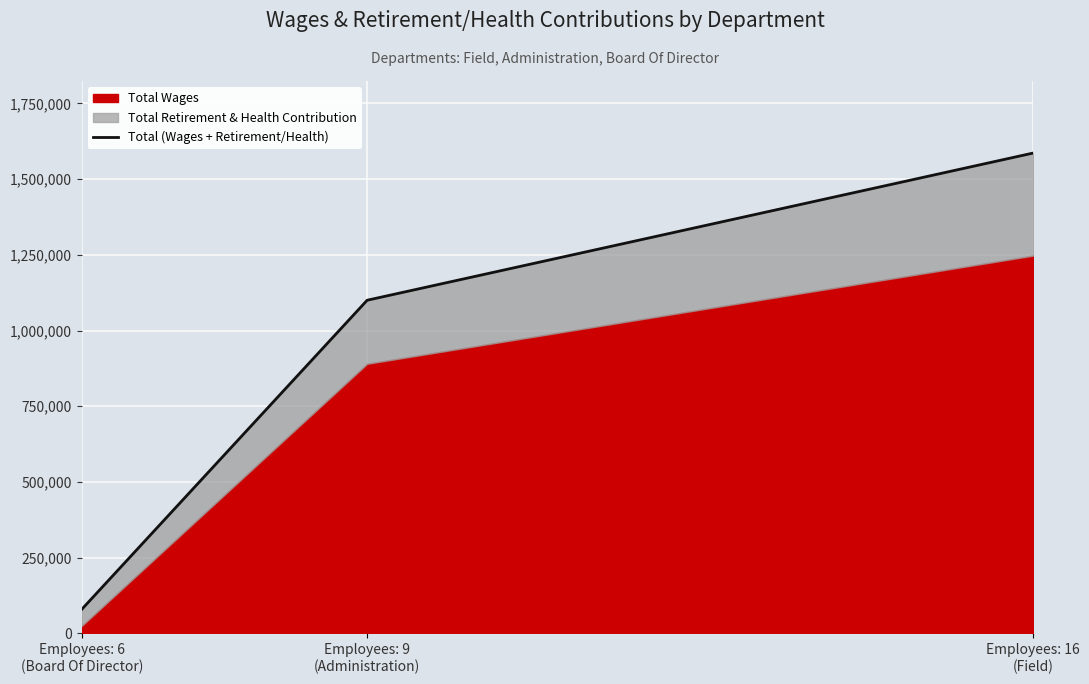

The chart shows a value of 42569 at Employees: 6
(Board Of Director). True or false?

False